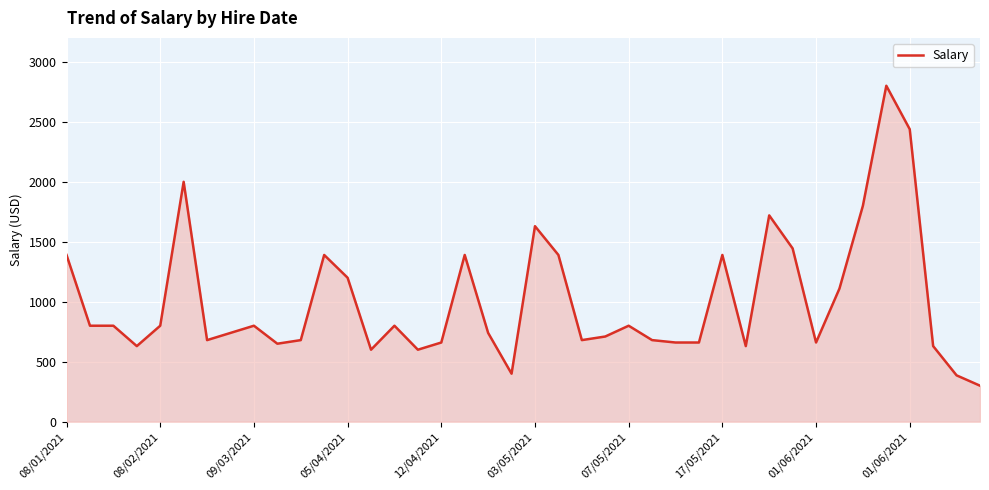

What is the minimum value shown in the chart?

300.0